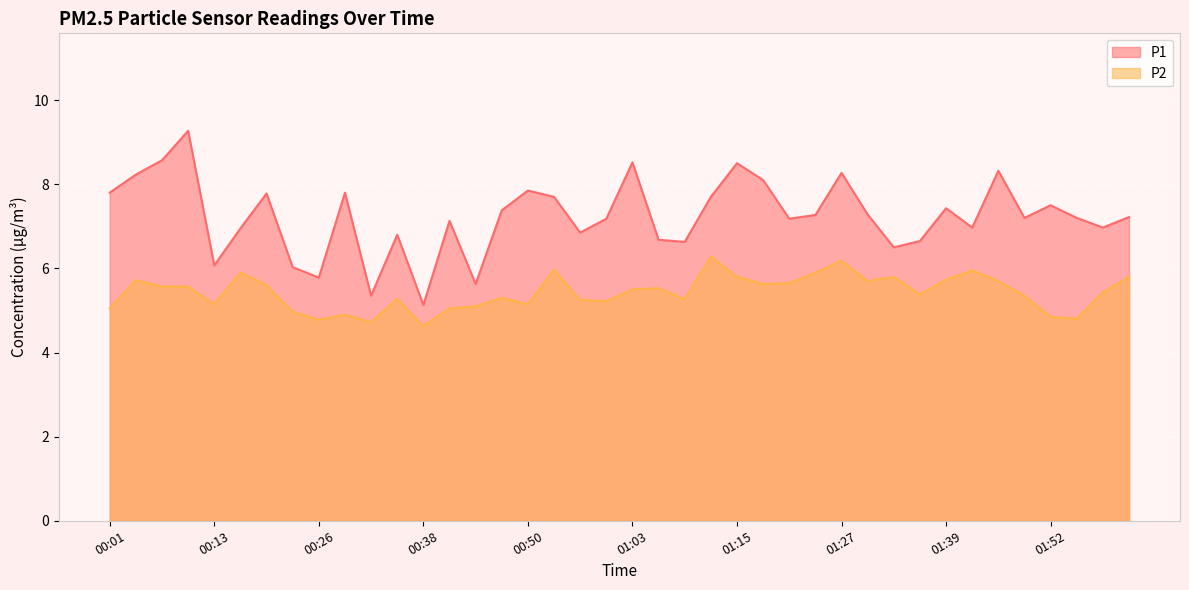

How many lines are shown in the chart?

2